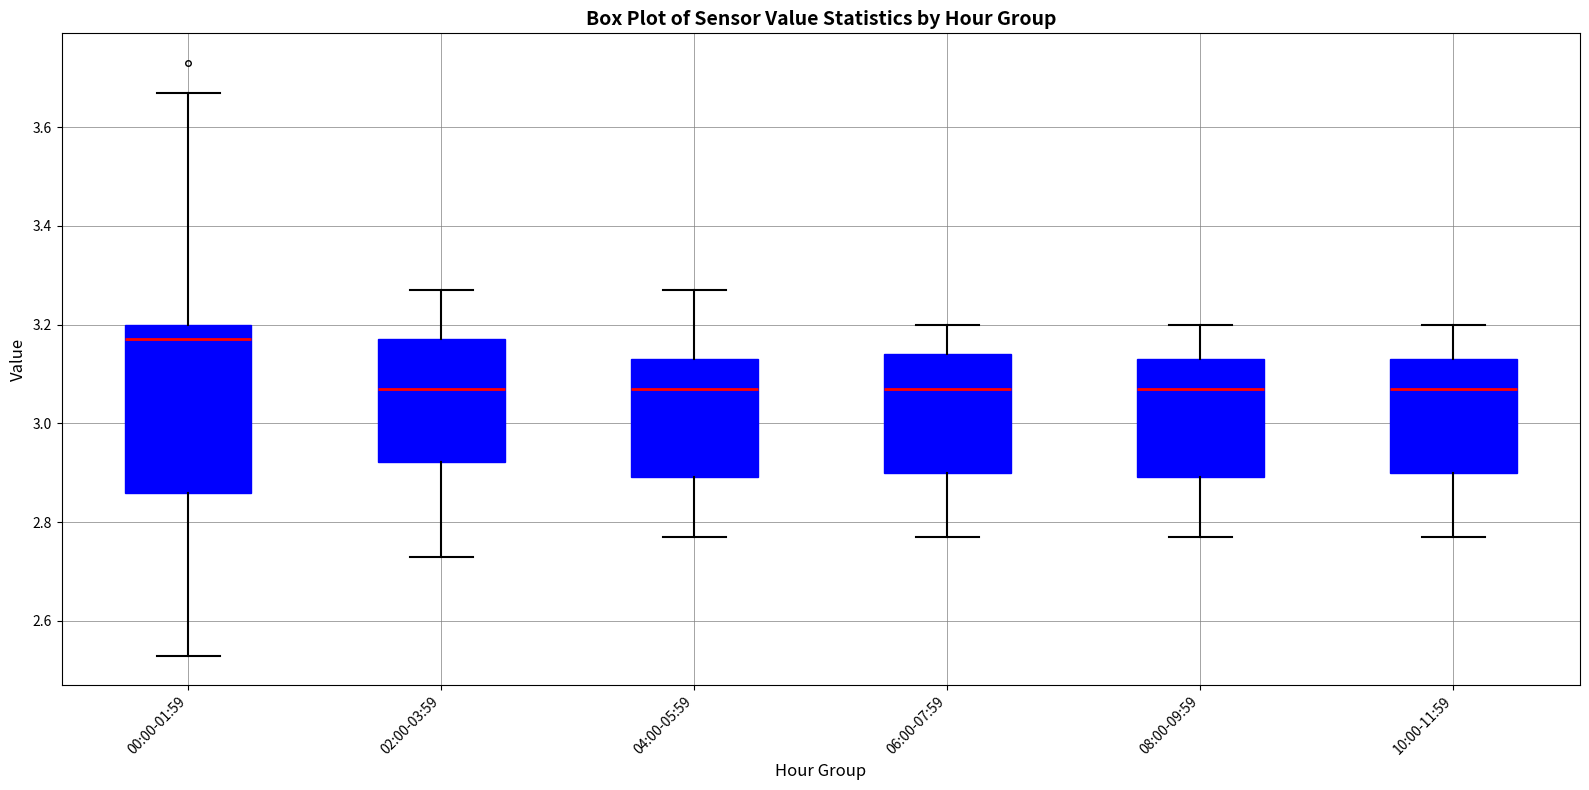

Reading left to right, read every box against the y-axis: the position of its median line, the range the box covers, and the ends of its whiskers. The values are not printed on the chart, so give them approximately, as read against the axis.

00:00-01:59: median 3.18, box 2.86 to 3.20, whiskers 2.54 to 3.68
02:00-03:59: median 3.08, box 2.92 to 3.18, whiskers 2.74 to 3.28
04:00-05:59: median 3.08, box 2.90 to 3.14, whiskers 2.78 to 3.28
06:00-07:59: median 3.08, box 2.90 to 3.14, whiskers 2.78 to 3.20
08:00-09:59: median 3.08, box 2.90 to 3.14, whiskers 2.78 to 3.20
10:00-11:59: median 3.08, box 2.90 to 3.14, whiskers 2.78 to 3.20